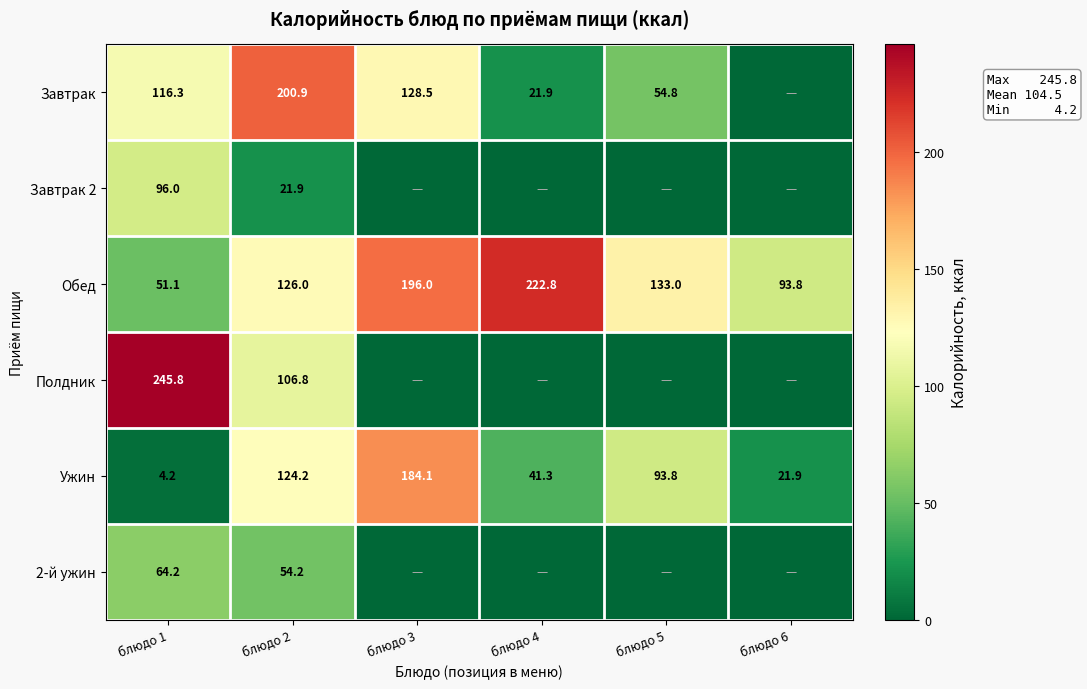

True or false: Ужин has a value of 6.0 at блюдо 1.

False